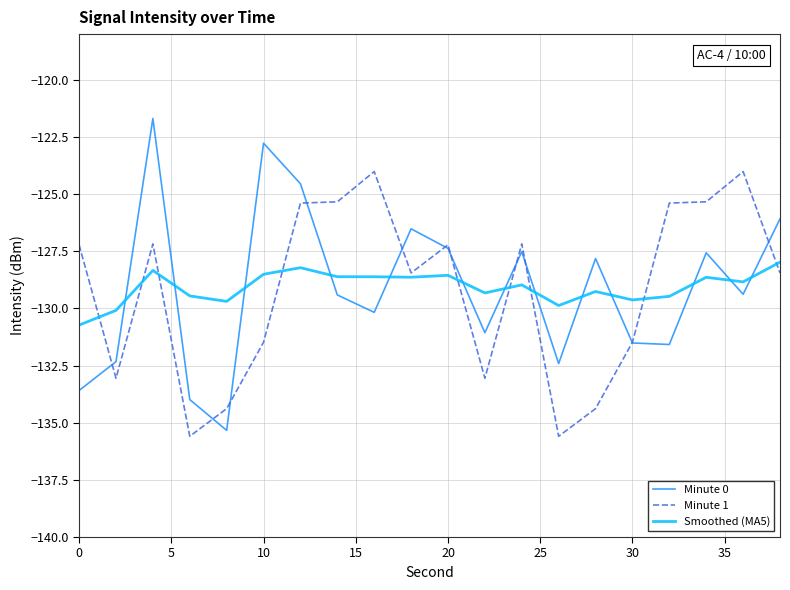

Which series has the widest spread of values?

Minute 0